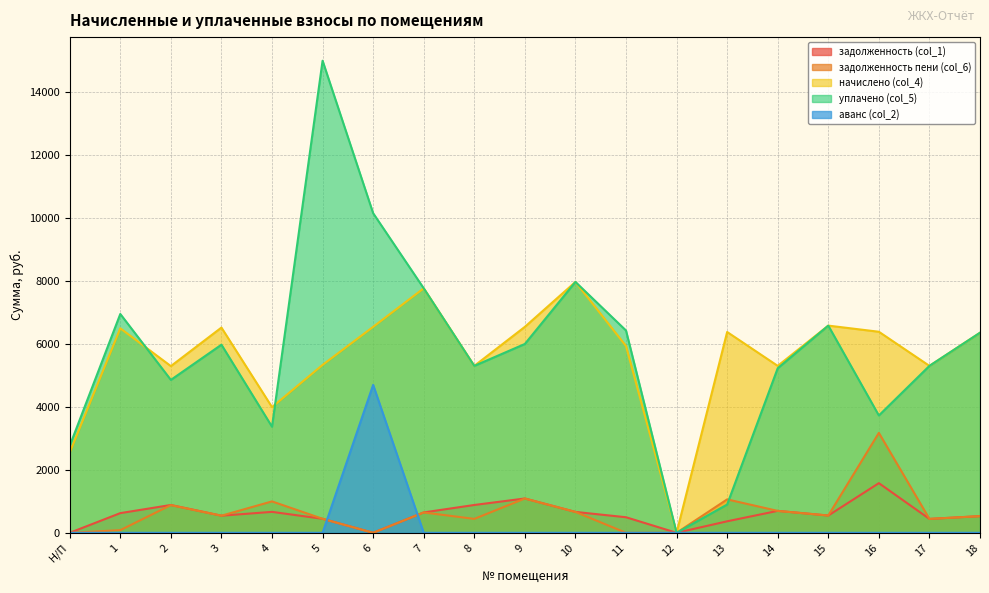

Where is задолженность пени (col_6) nearest to the value 1587?

9